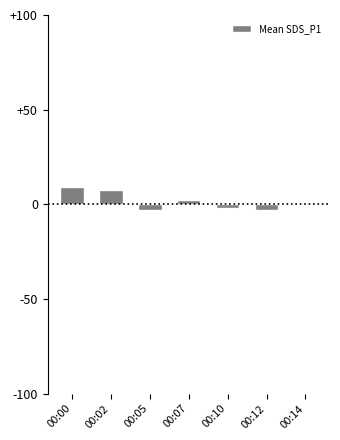

What is the sum of all values?

11.8